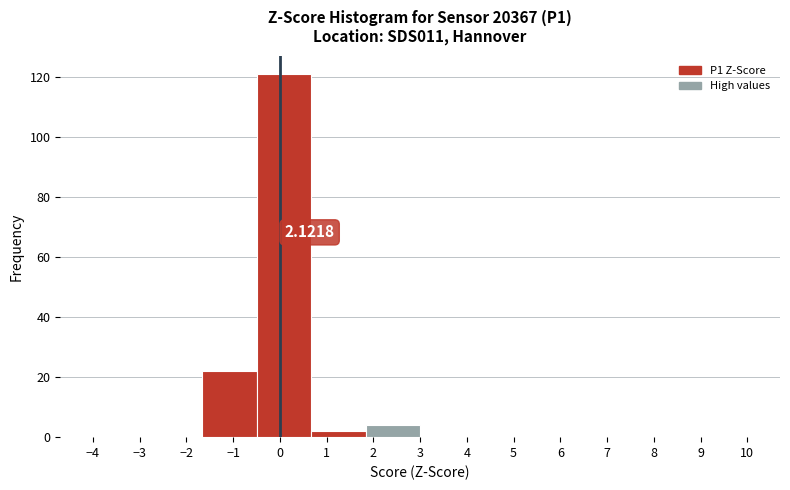

Over which range of the x-axis is the bar tallest?

-0.5 to 0.7